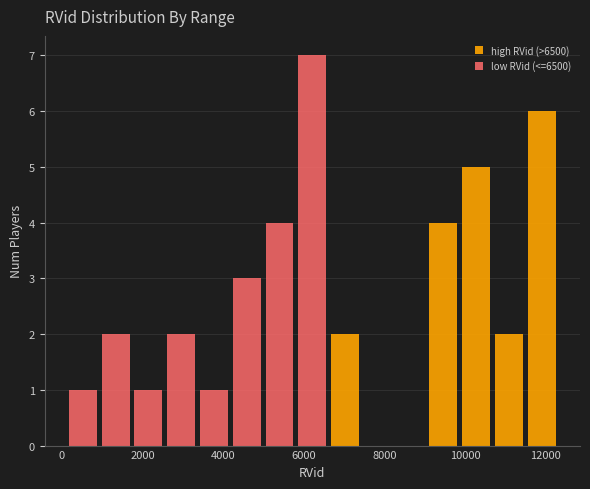

Reading left to right, list every stacked bar in this chart as the range it spans on the x-axis followed by its total height. Neither the bar edges nor the heights are printed on the chart, so give them approximately, as read against the axes.

200 to 1000: 1
1000 to 1800: 2
1800 to 2600: 1
2600 to 3400: 2
3400 to 4200: 1
4200 to 5000: 3
5000 to 5800: 4
5800 to 6600: 7
6600 to 7400: 2
7400 to 8200: 0
8200 to 9000: 0
9000 to 9800: 4
9800 to 10600: 5
10600 to 11400: 2
11400 to 12400: 6